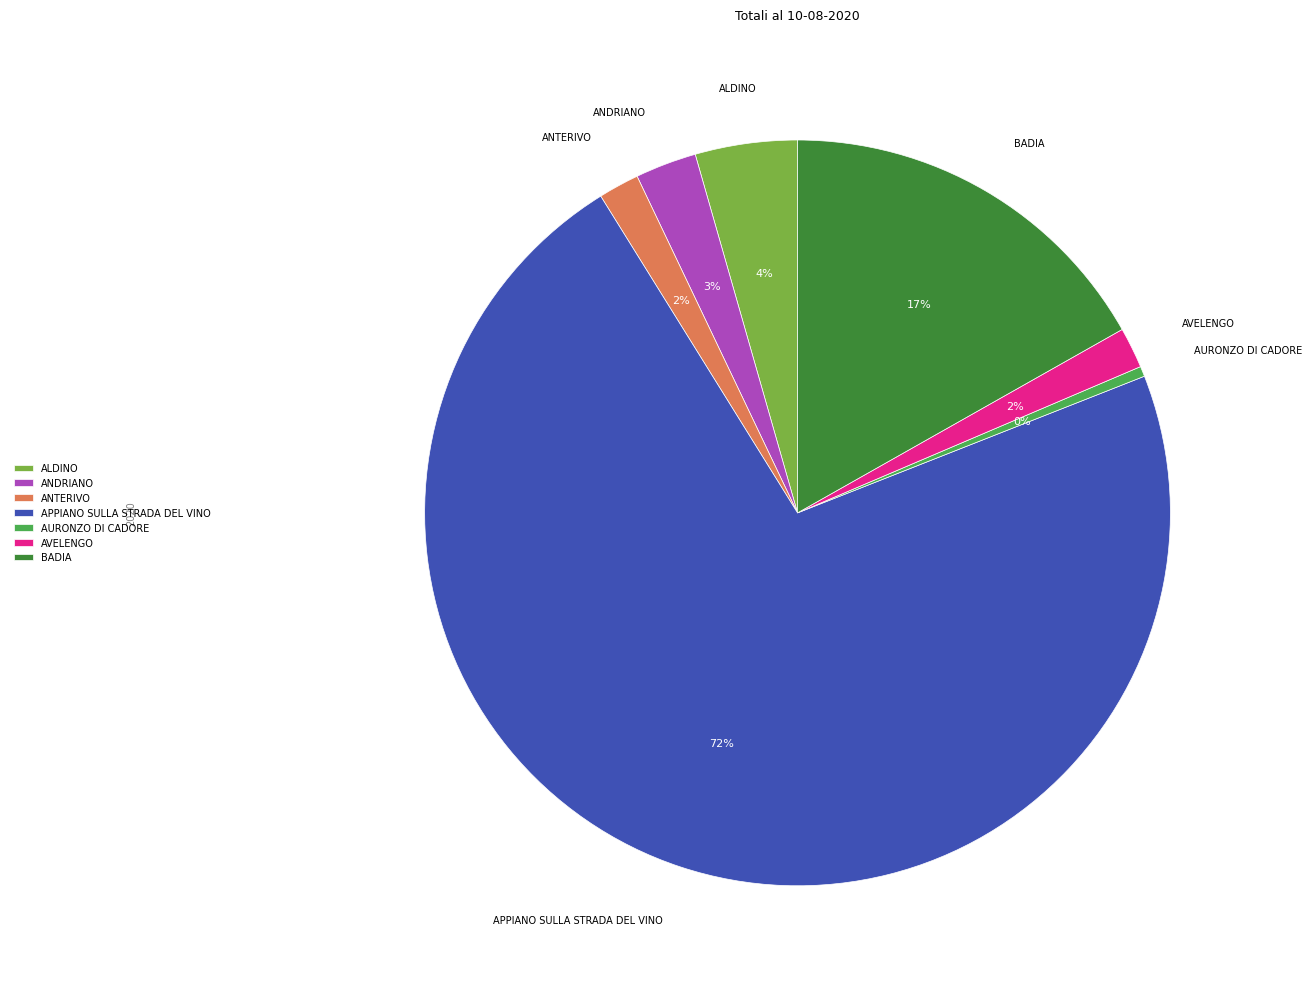

Which category has the biggest portion of the pie?

APPIANO SULLA STRADA DEL VINO